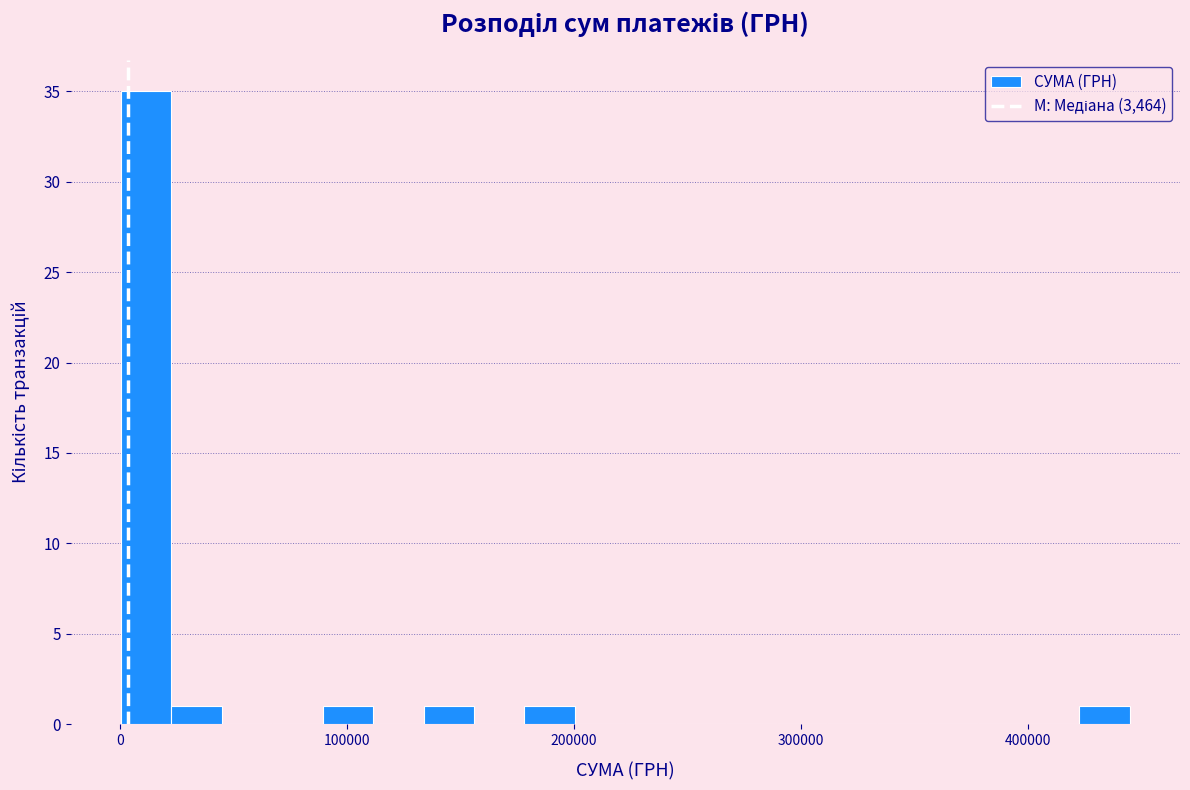

Read against the x-axis, roughly where is the centre of the tallest bar?

10000